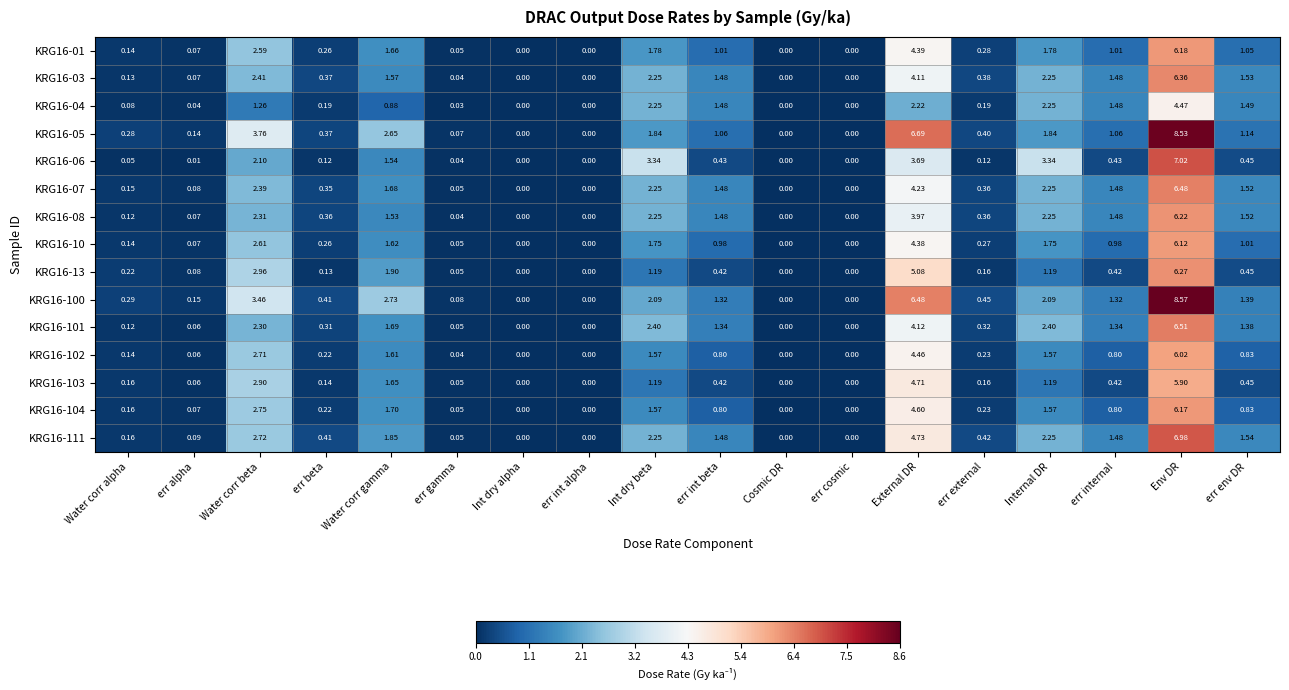

List the series in order of their peak value, lowest first.

KRG16-04, KRG16-103, KRG16-102, KRG16-10, KRG16-104, KRG16-01, KRG16-08, KRG16-13, KRG16-03, KRG16-07, KRG16-101, KRG16-111, KRG16-06, KRG16-05, KRG16-100